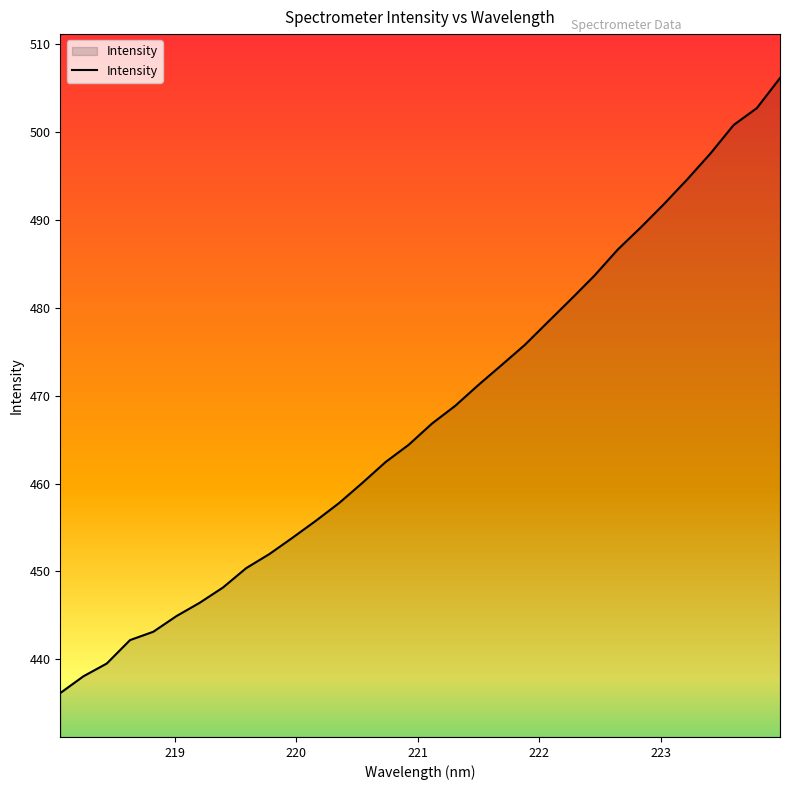

What is the difference between the maximum and minimum values?

70.0